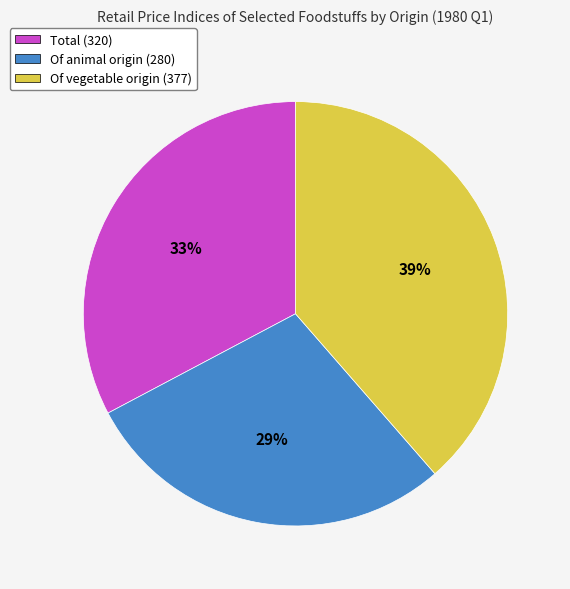

To the nearest percent, what is the difference between the Total and Of vegetable origin slice percentages?

6%